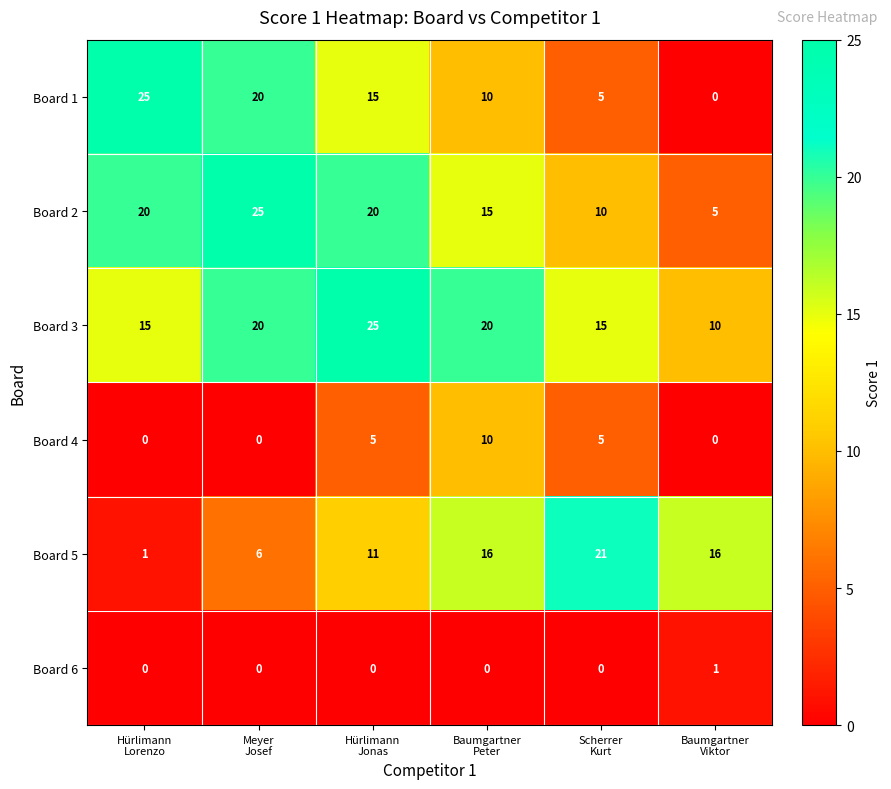

What is the difference between the second highest and minimum values in the Board 3 series?

10